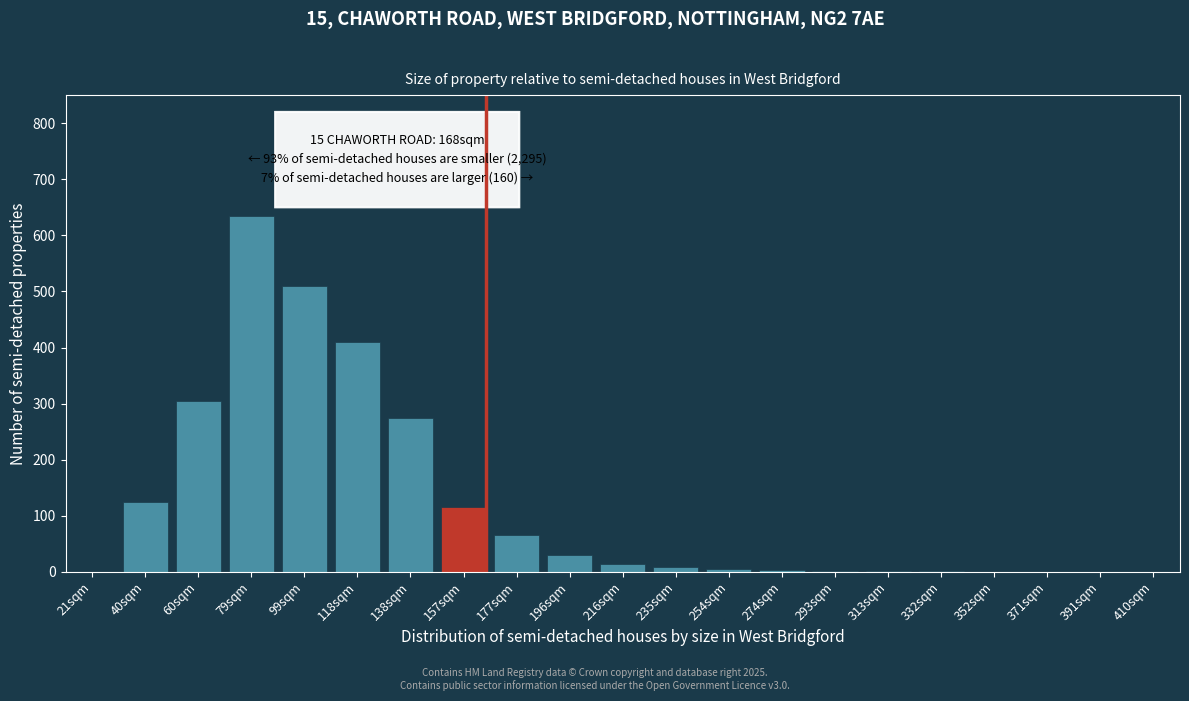

What is the sum of all values?

2505